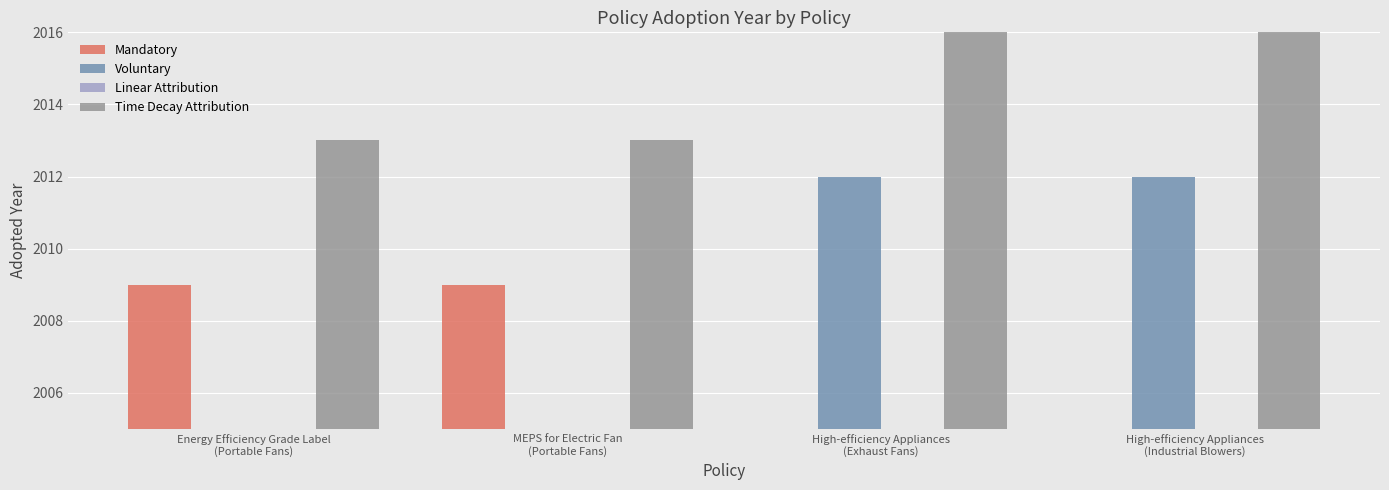

What is the average value of the Voluntary series?

1006.0